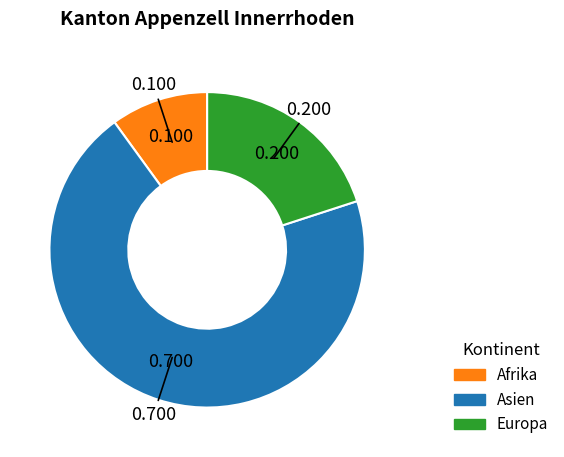

Is there a majority slice in this chart?

Yes